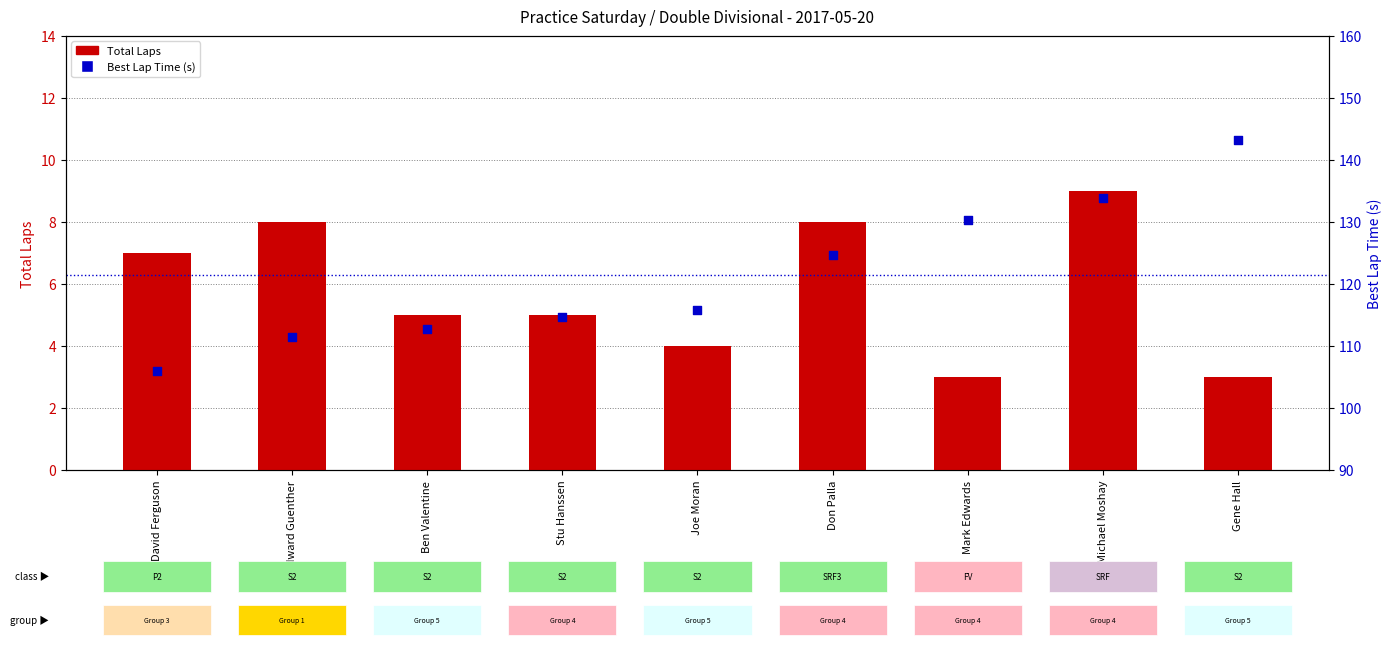

Which series contains the lowest Y value?

Total Laps